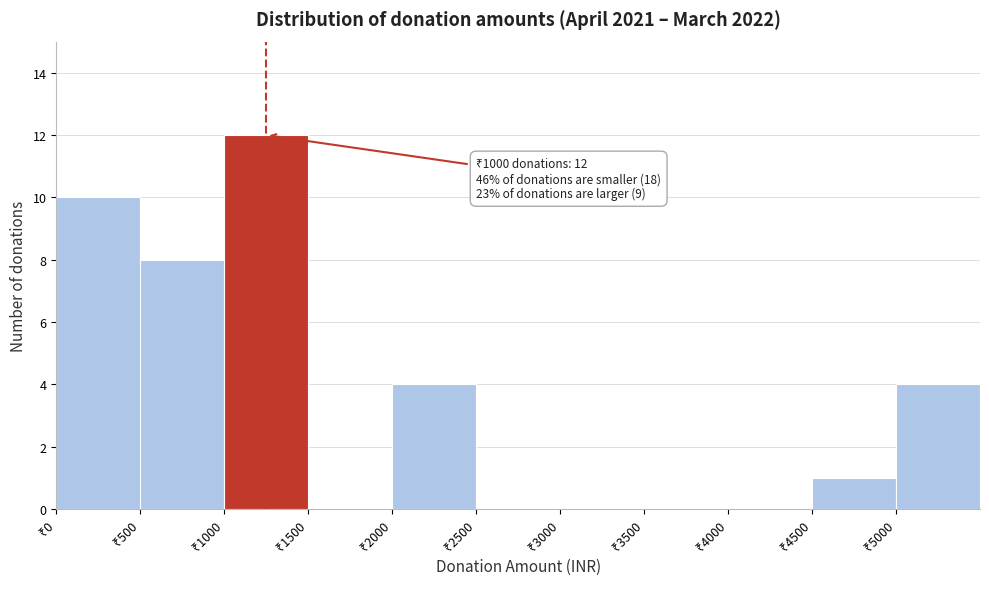

Over which range of the x-axis is the bar tallest?

1000 to 1500